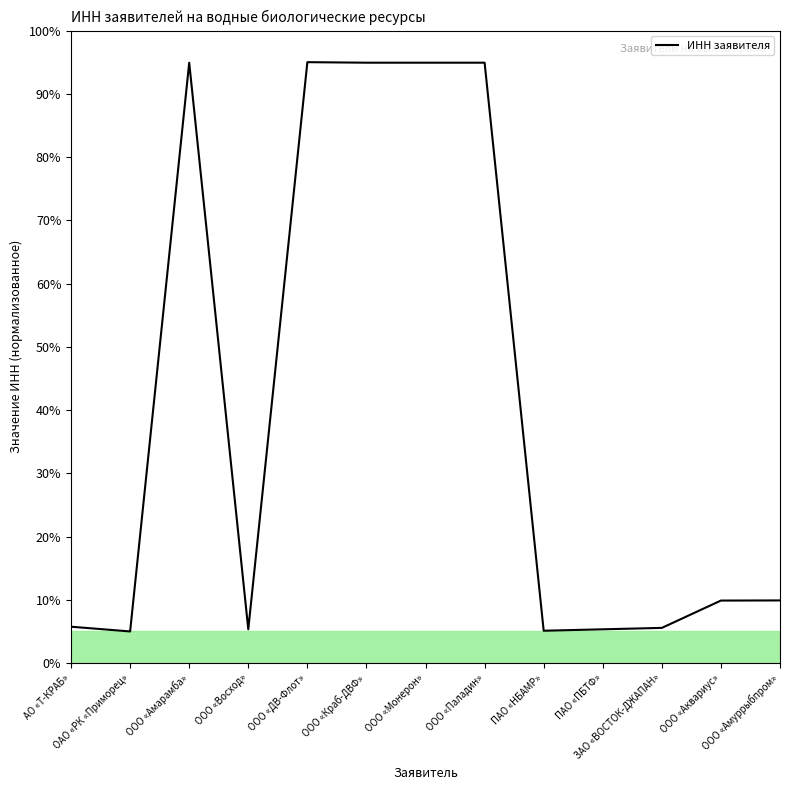

Does the chart have visible grid lines?

No